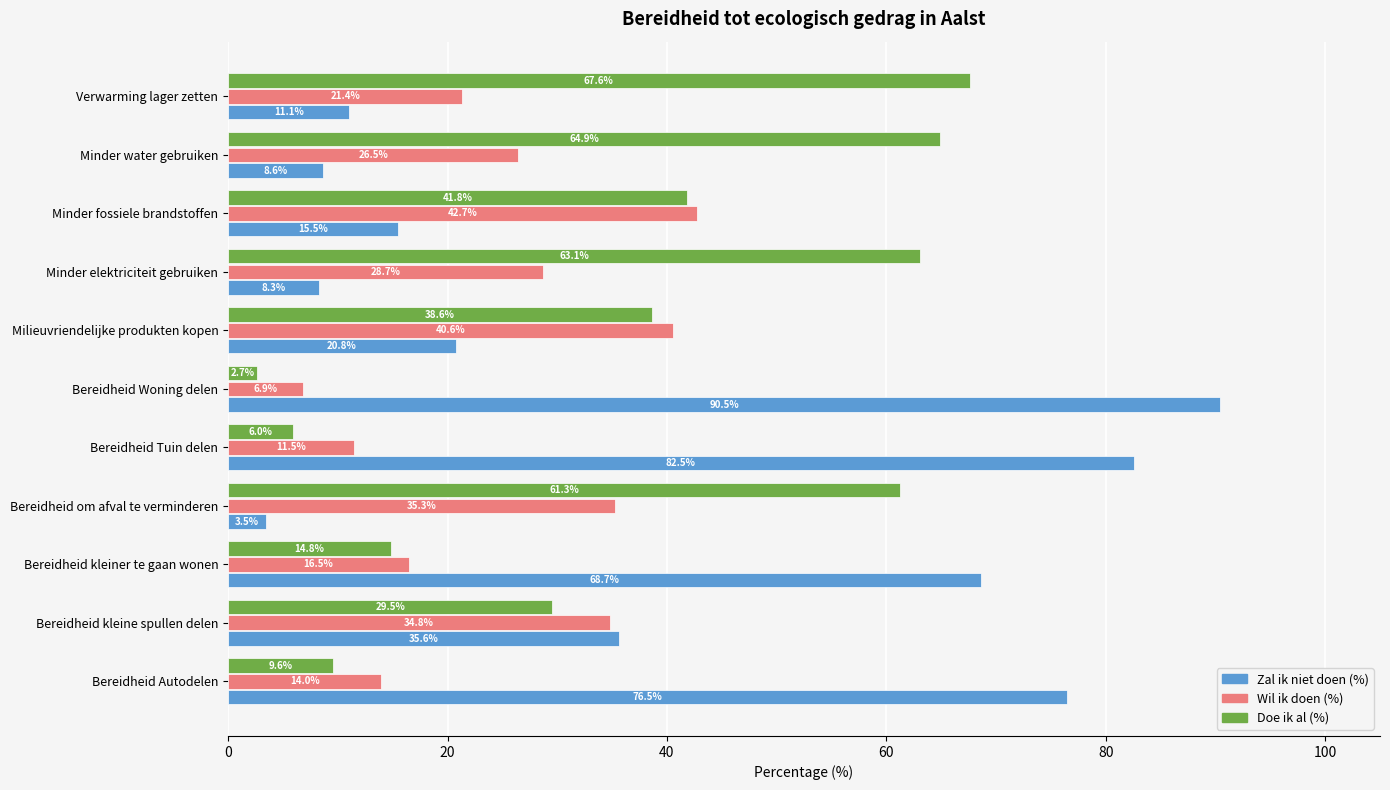

What is the sum of the Wil ik doen (%) values at Bereidheid Tuin delen and Bereidheid Woning delen?

18.4